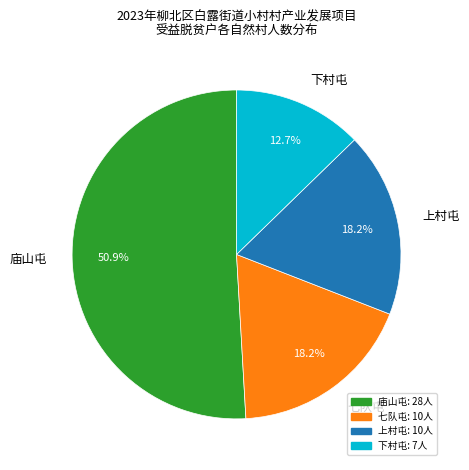

Is it true that 七队屯 is 18% of the pie?

True